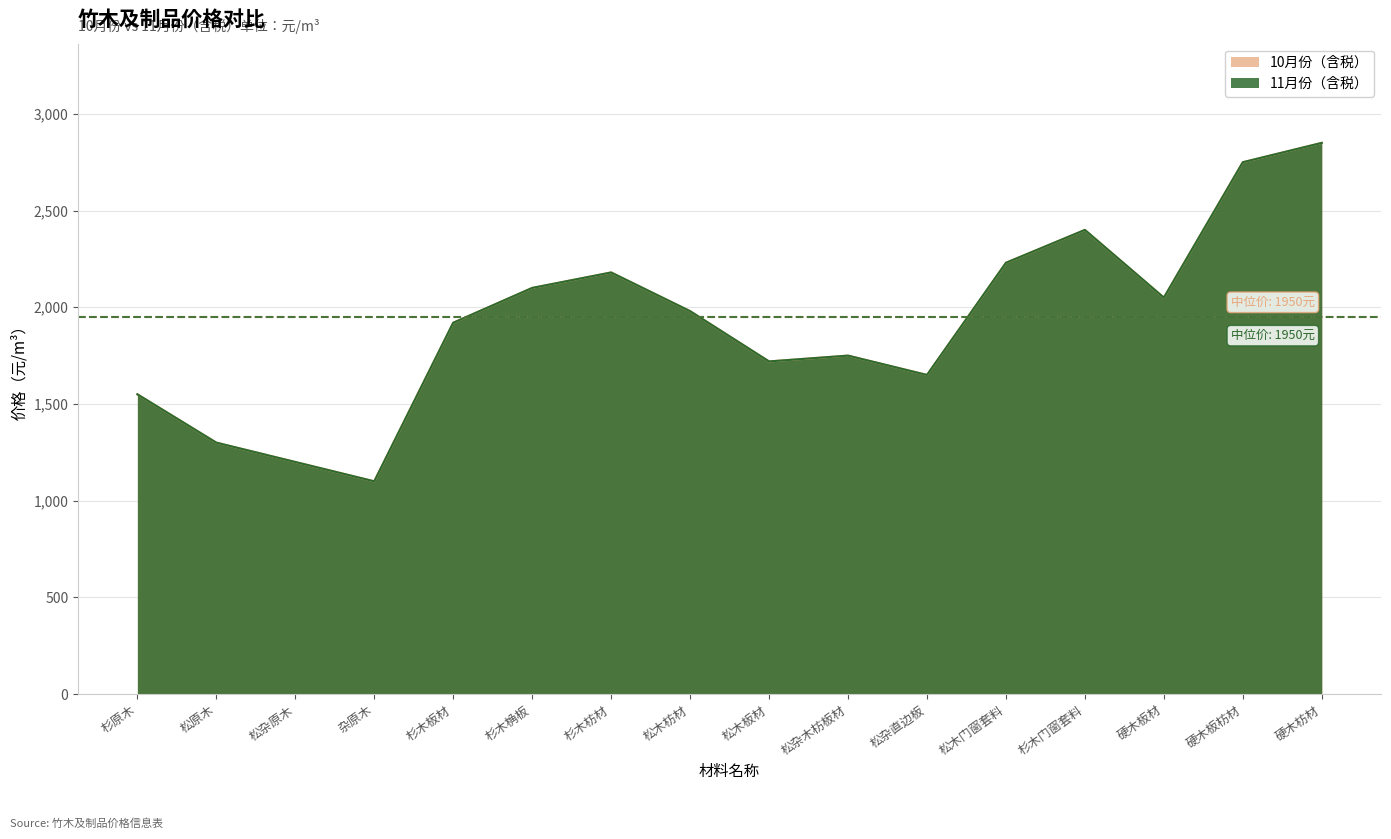

At which category is the sum across all series the highest?

硬木枋材